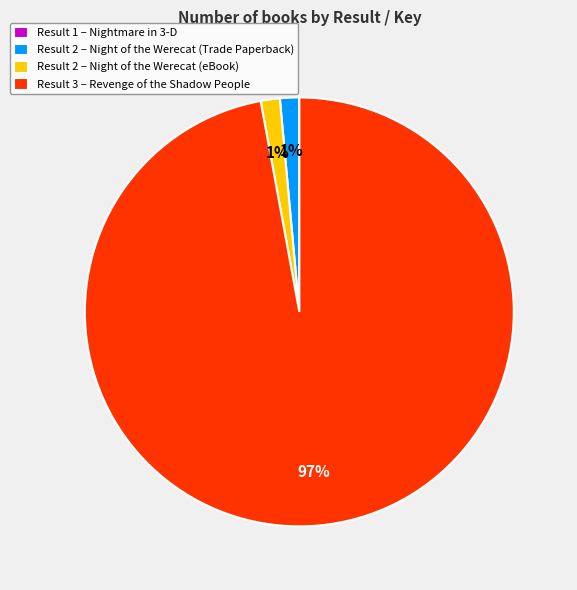

Which slice is the largest?

Result 3 – Revenge of the Shadow People